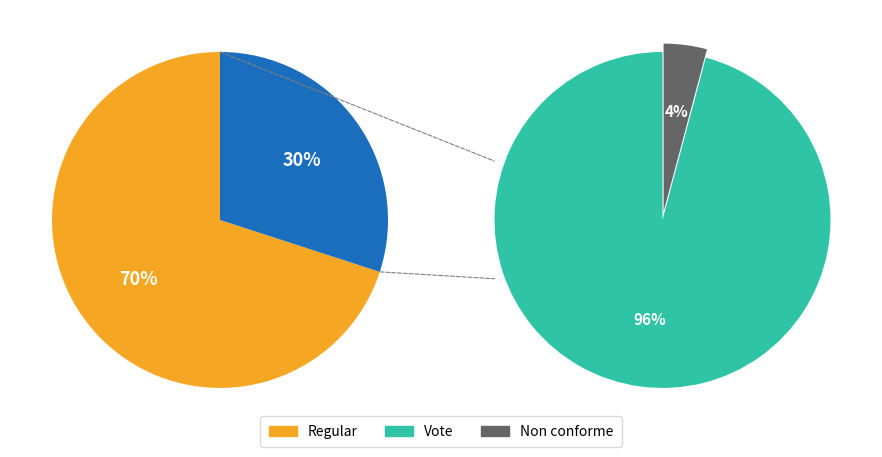

Does Vote account for over 50% of the chart?

No